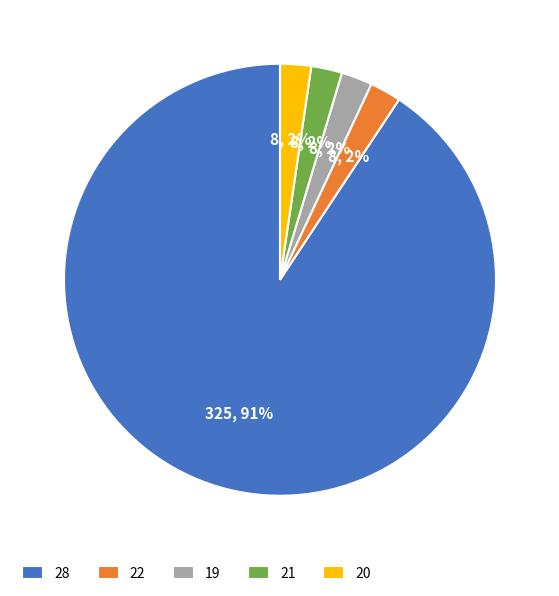

Do 19 and 21 together represent more than half of the pie?

No